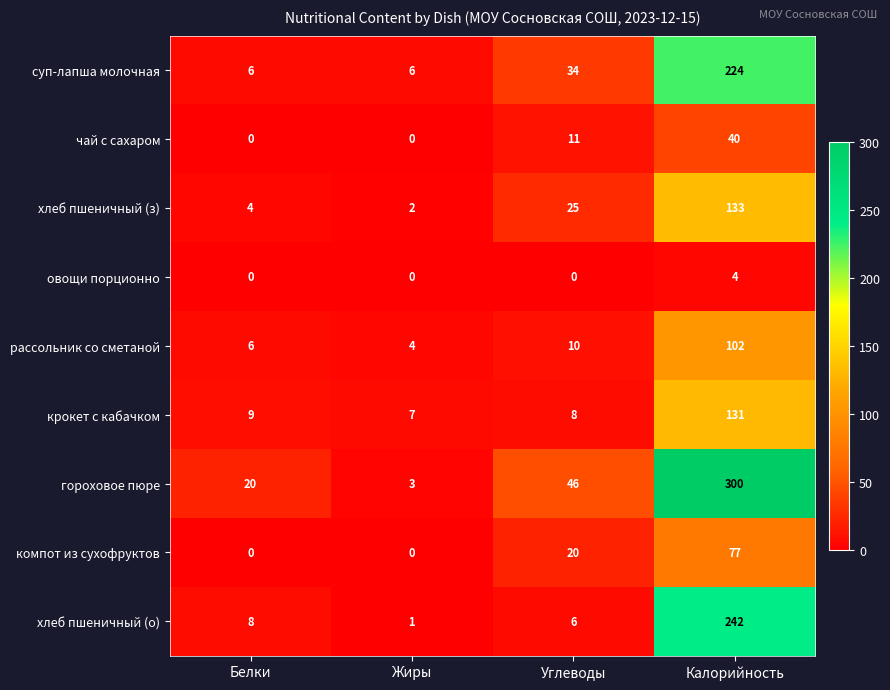

Is the value of хлеб пшеничный (з) at Жиры greater than the value of суп-лапша молочная at Калорийность?

No